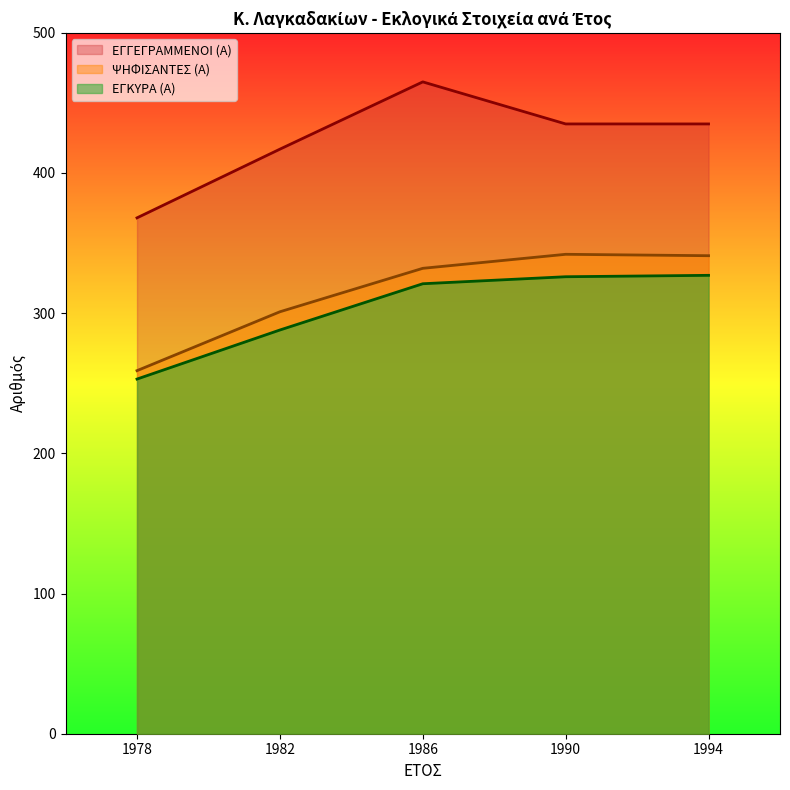

At which label does ΕΓΓΕΓΡΑΜΜΕΝΟΙ (Α) reach its peak?

1986